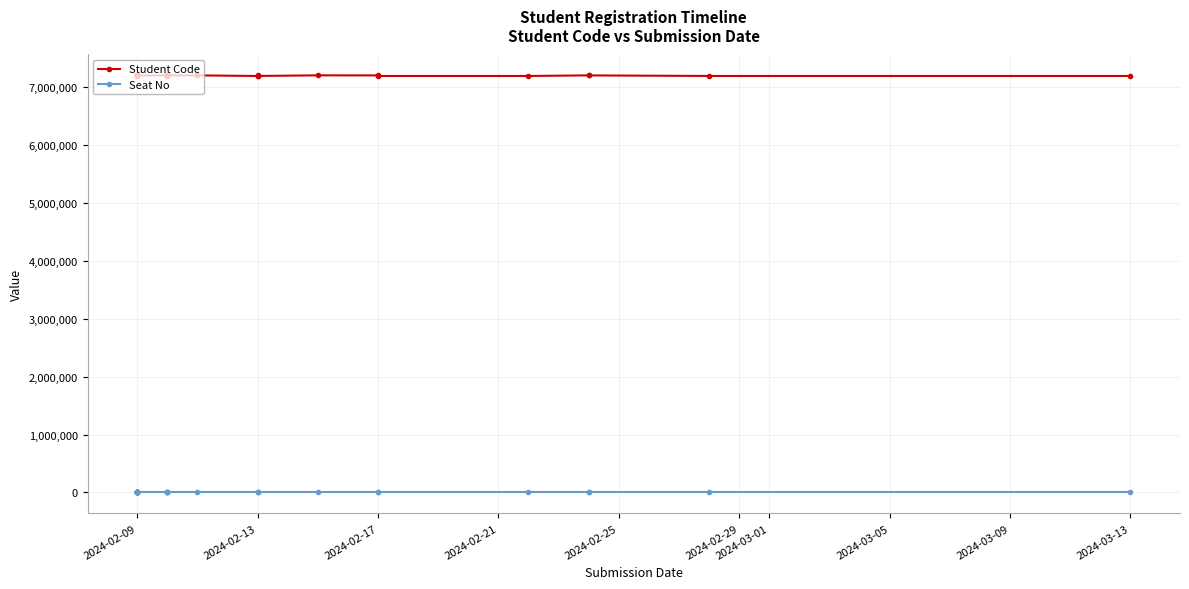

What is the greatest value displayed?

7201563